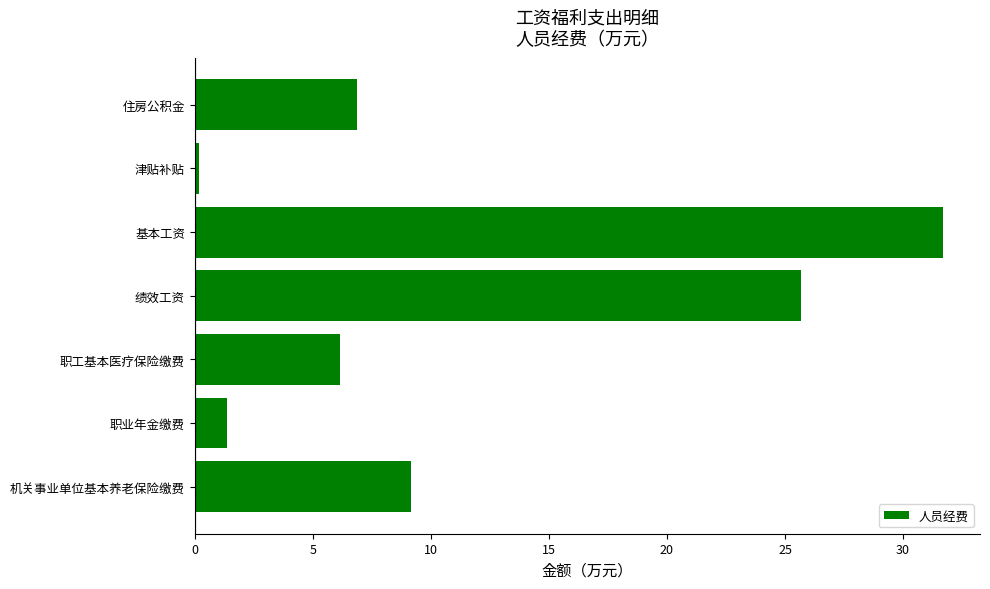

What is the smallest value displayed?

0.2